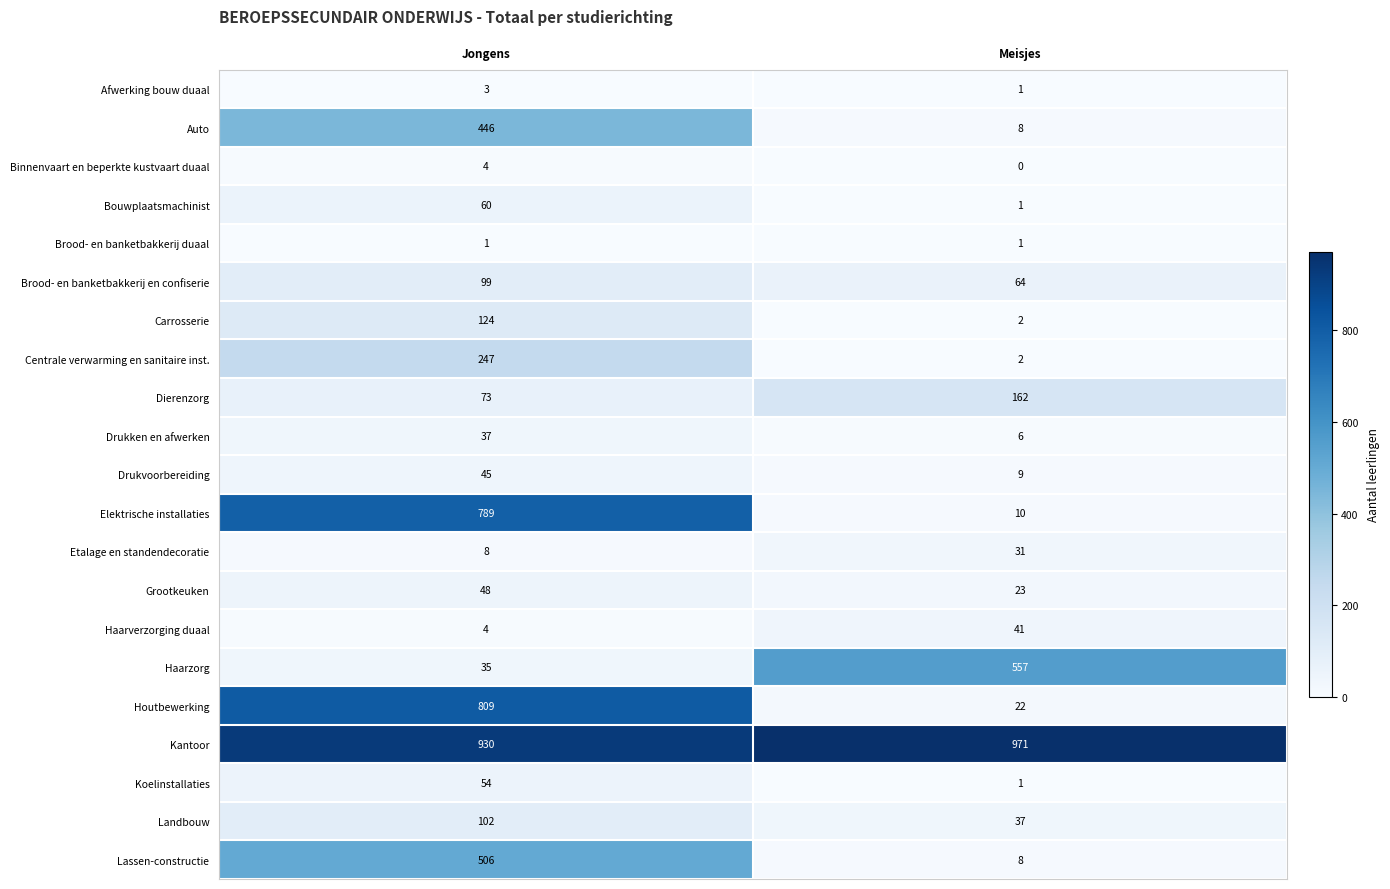

List the series in order of their peak value, lowest first.

Brood- en banketbakkerij duaal, Afwerking bouw duaal, Binnenvaart en beperkte kustvaart duaal, Etalage en standendecoratie, Drukken en afwerken, Haarverzorging duaal, Drukvoorbereiding, Grootkeuken, Koelinstallaties, Bouwplaatsmachinist, Brood- en banketbakkerij en confiserie, Landbouw, Carrosserie, Dierenzorg, Centrale verwarming en sanitaire inst., Auto, Lassen-constructie, Haarzorg, Elektrische installaties, Houtbewerking, Kantoor